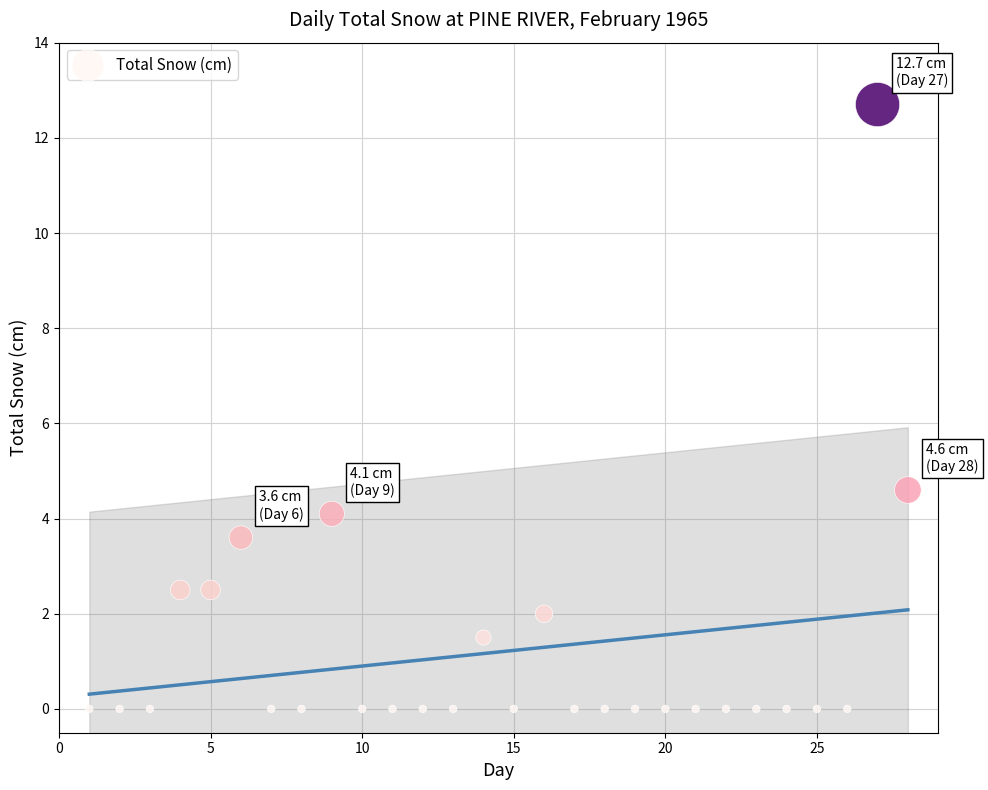

What Y value in the scatter plot is closest to 6?

4.6